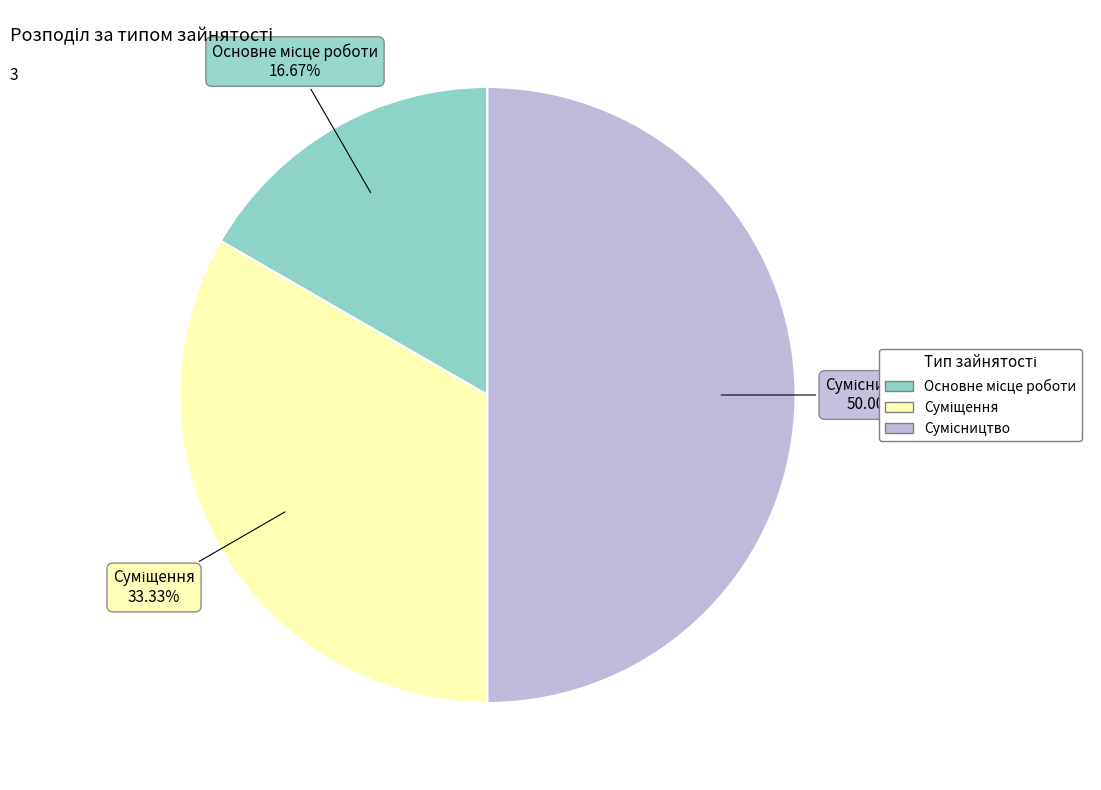

Which slice is the smallest?

Основне місце роботи